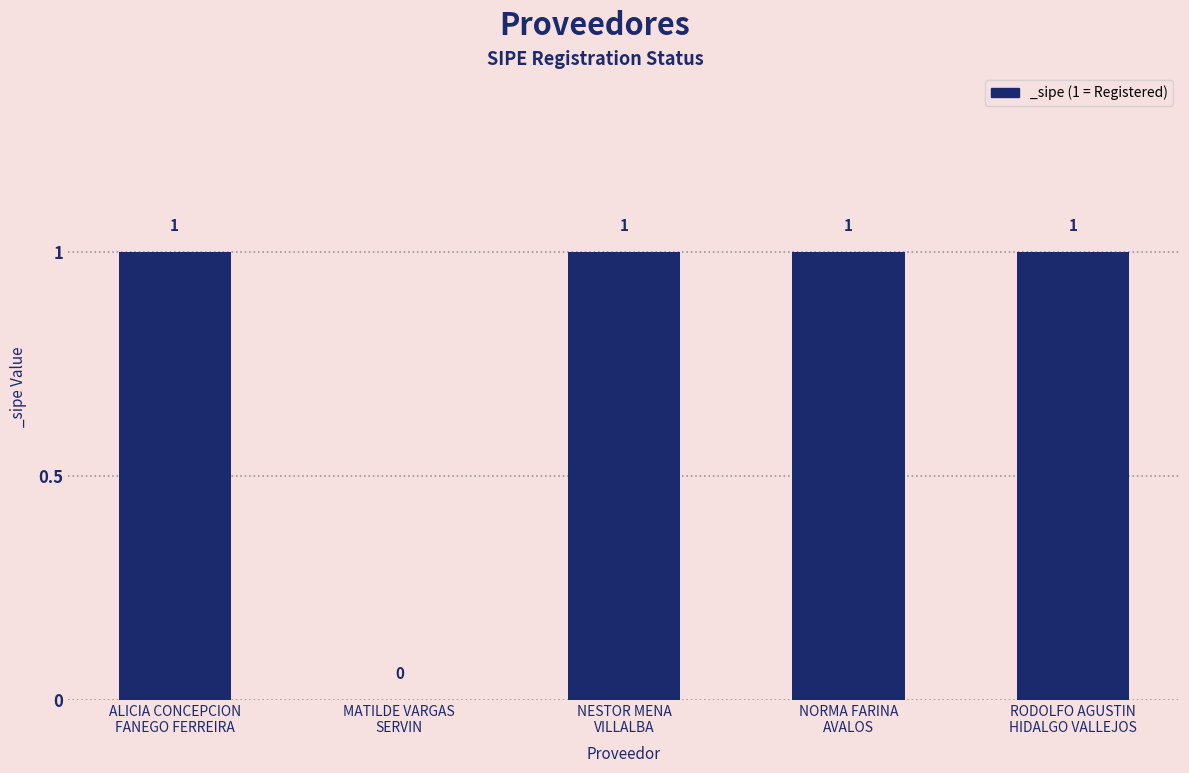

Are the bars horizontal?

No